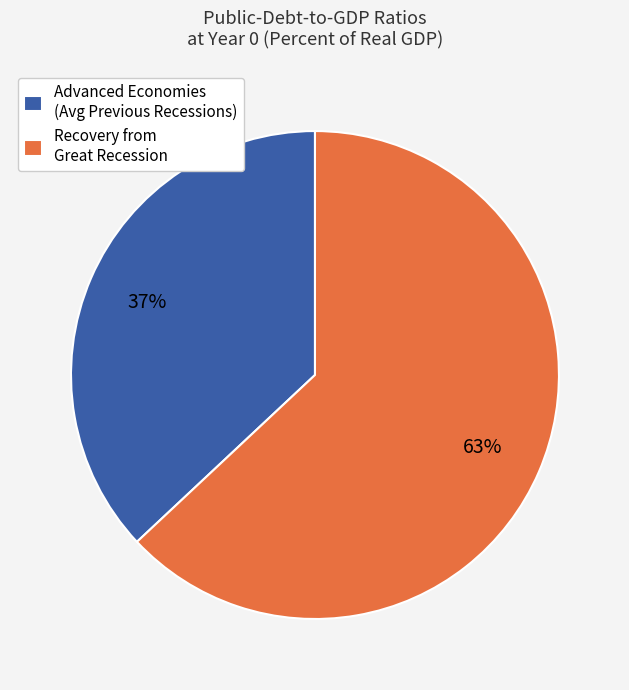

To the nearest percent, what is the difference between the largest and smallest slice percentages?

26%